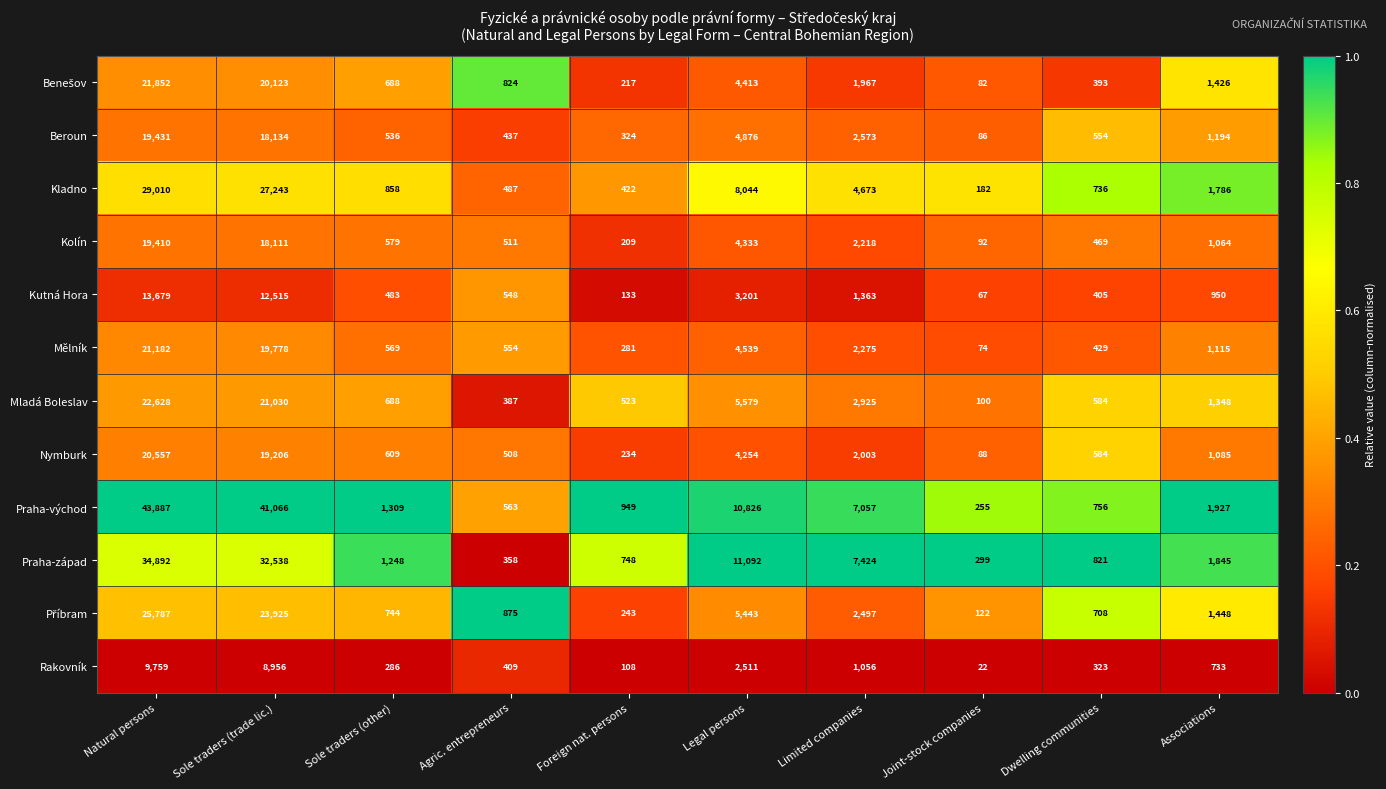

What value does the Beroun series have at Dwelling communities, to the nearest 10?

550